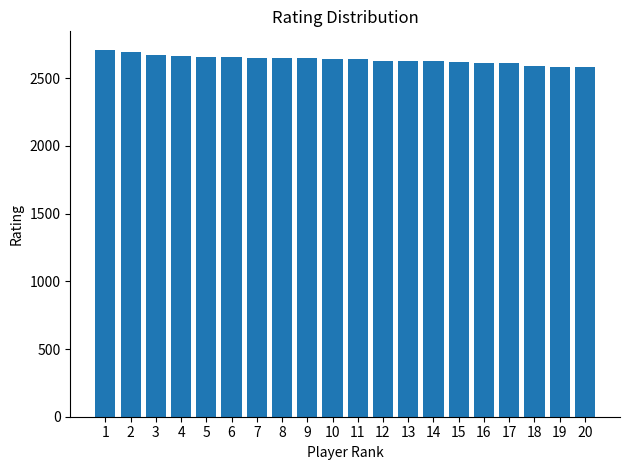

What is the average value?

2637